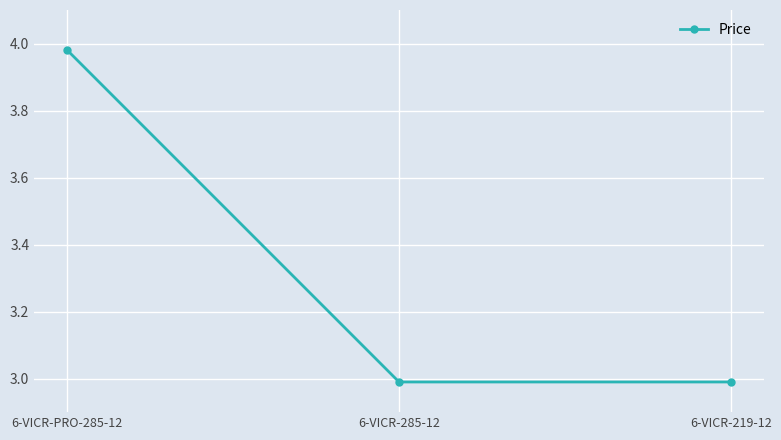

What is the minimum value shown in the chart?

3.0